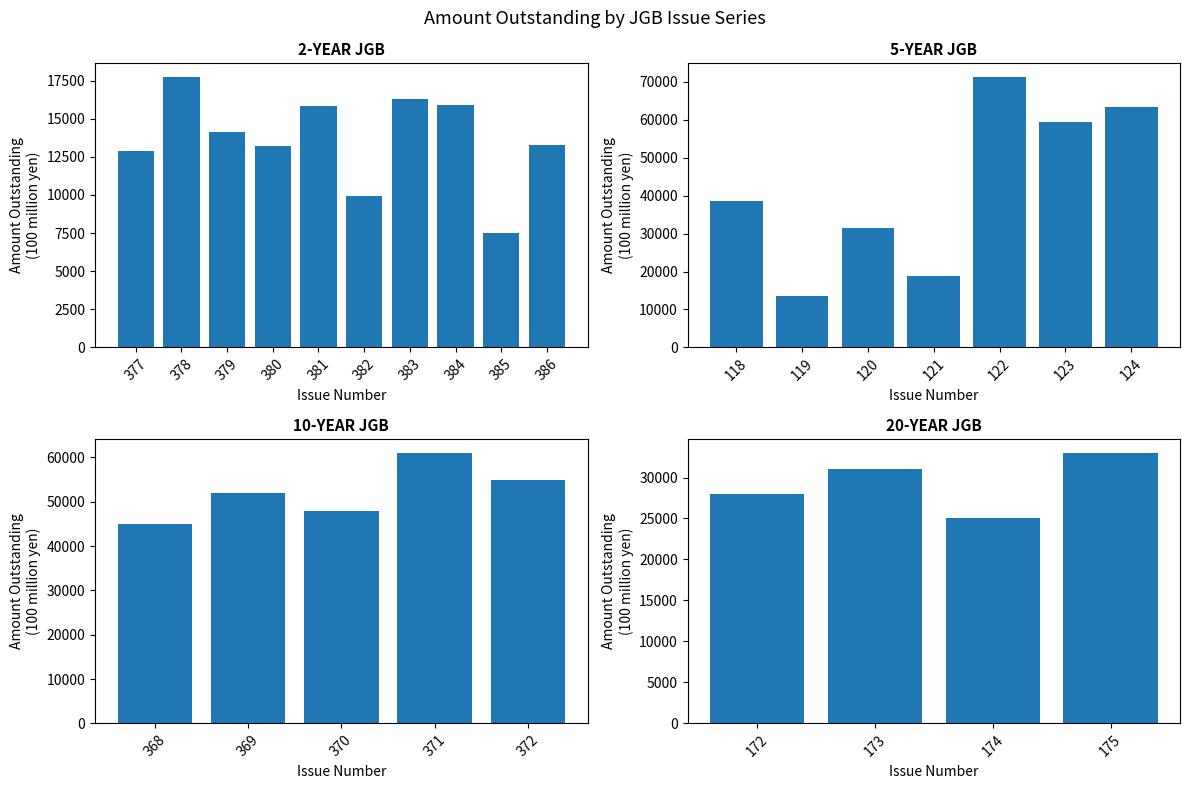

Count the number of categories in the chart.

10